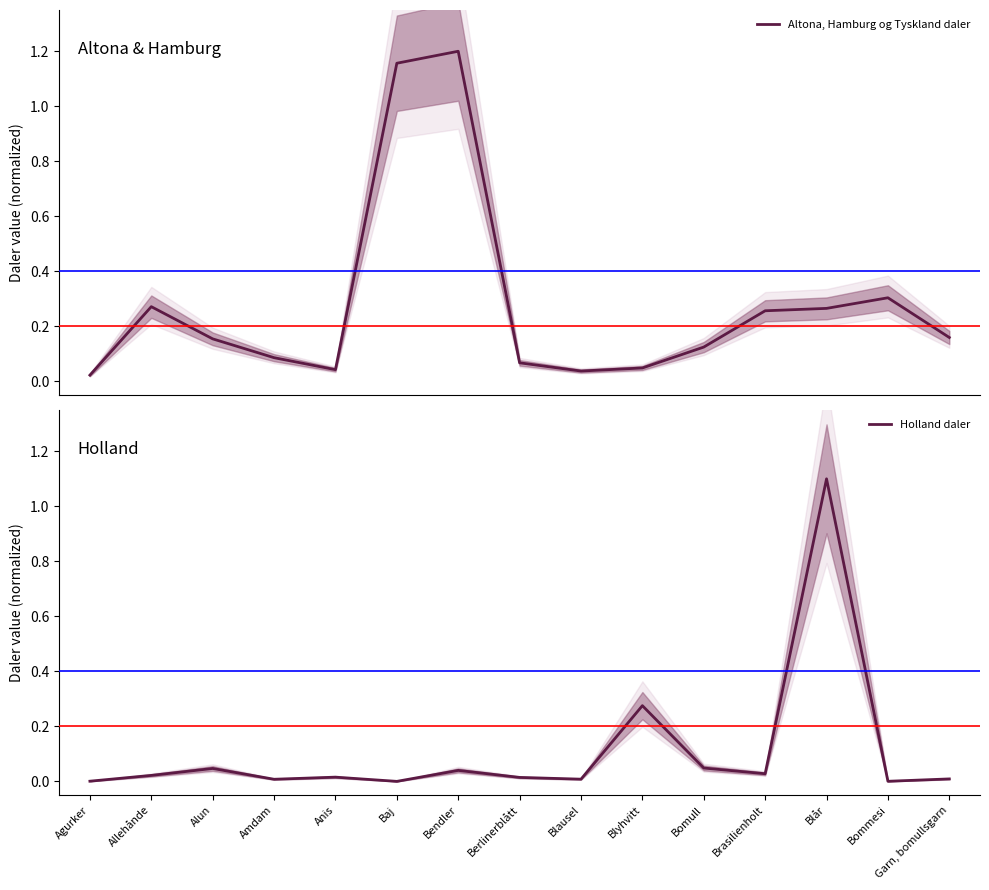

Rank the categories by Altona, Hamburg og Tyskland daler value from highest to lowest.

Bendler, Baj, Bommesi, Allehånde, Blår, Brasilienholt, Garn, bomullsgarn, Alun, Bomull, Amdam, Berlinerblått, Blyhvitt, Anis, Blausel, Agurker